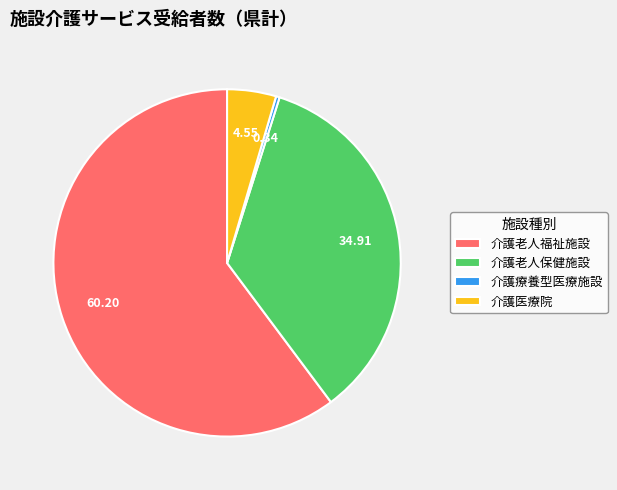

Which has a higher value, 介護老人福祉施設 or 介護老人保健施設?

介護老人福祉施設